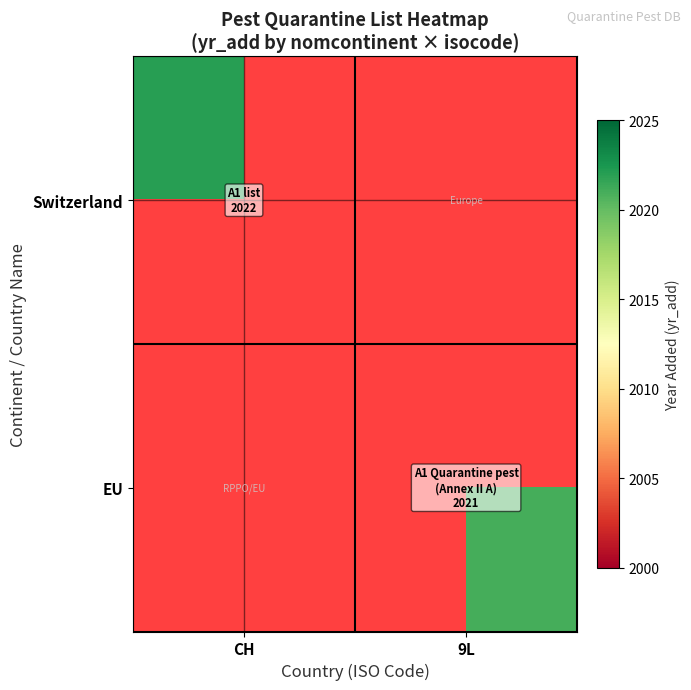

Reading left to right, list all the values displayed in this chart.

Switzerland: CH=2022	9L=0
EU: CH=0	9L=2021